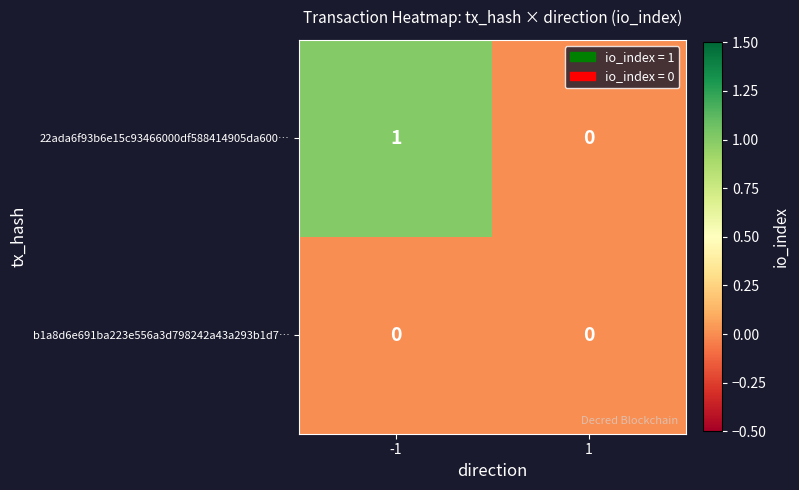

The 22ada6f93b6e15c93466000df588414905da600… series shows 1 at -1. True or false?

True